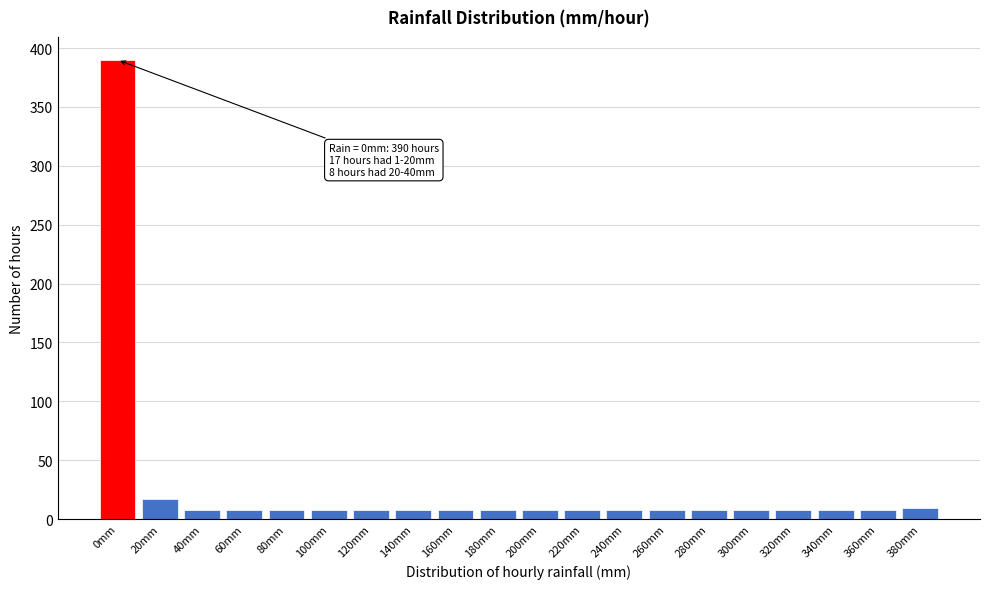

The value at 0mm is 644. True or false?

False